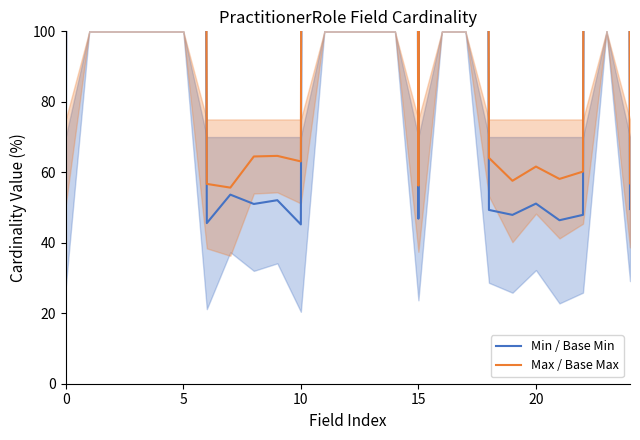

True or false: Min / Base Min and Max / Base Max cross at least once.

False